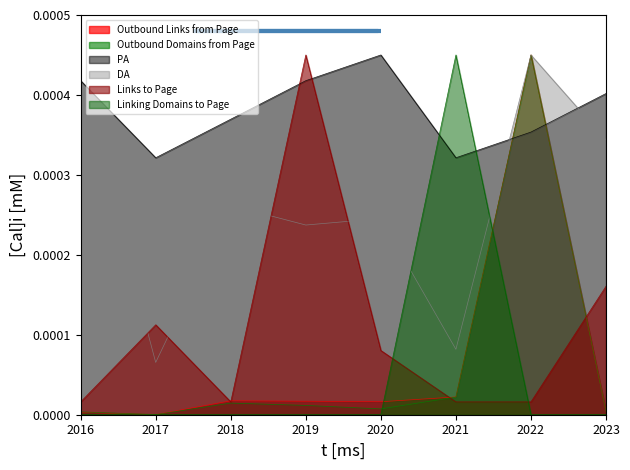

List the series in order of their peak value, lowest first.

Outbound Links from Page, Outbound Domains from Page, PA, DA, Links to Page, Linking Domains to Page